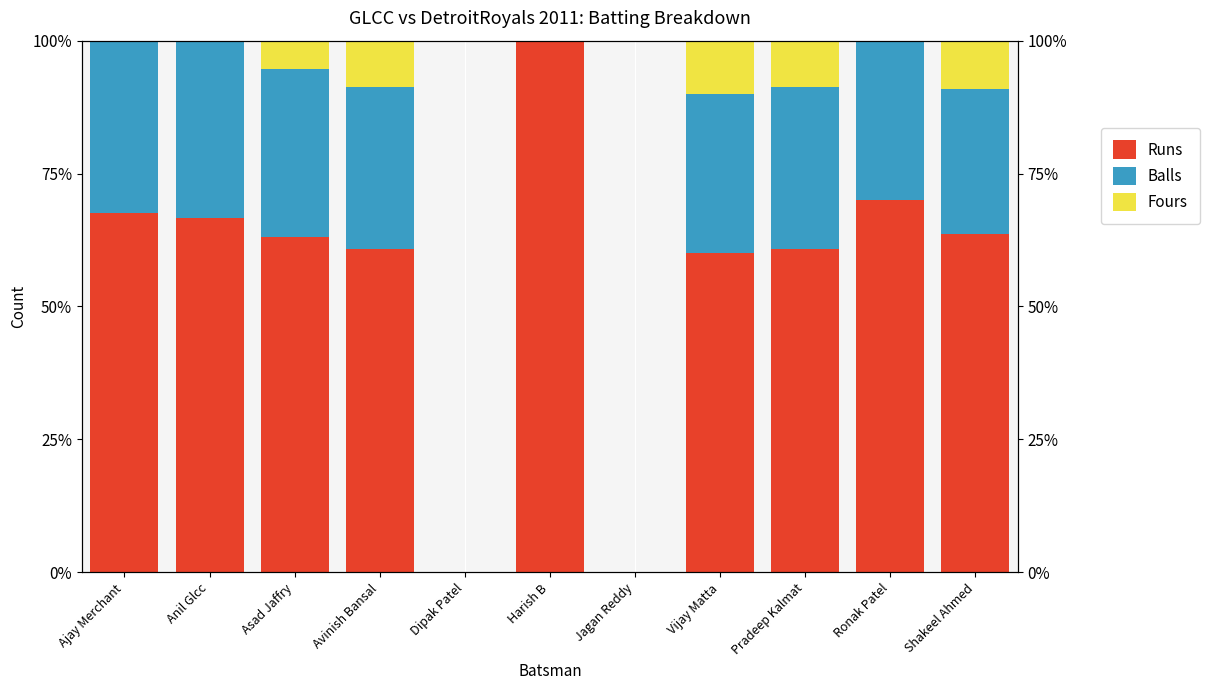

What is the label of the 1st bar from the right?

Shakeel Ahmed